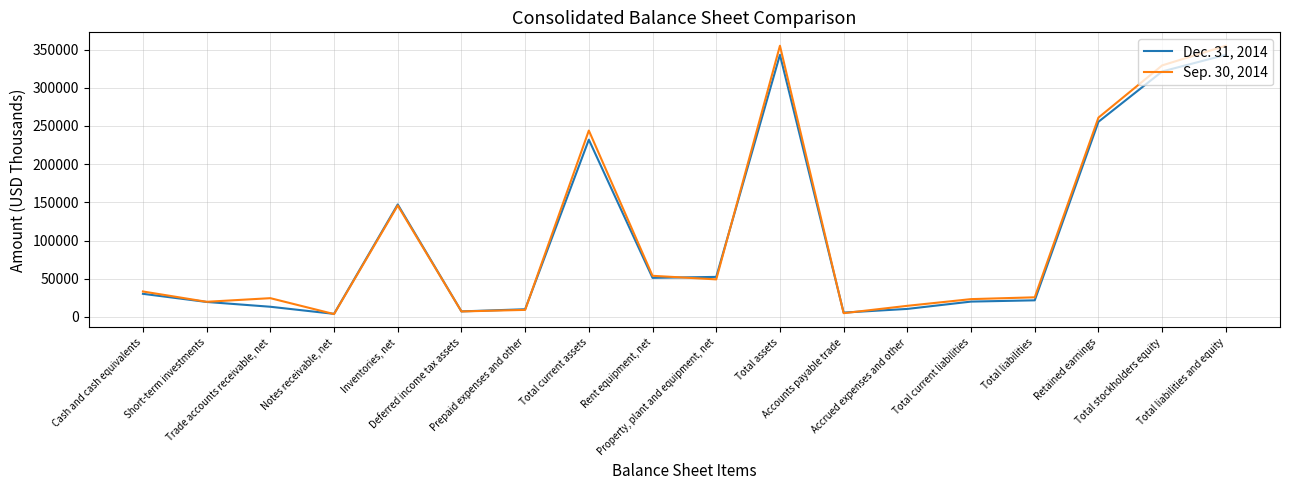

What is the spread (max minus min) of values at Inventories, net?

1384